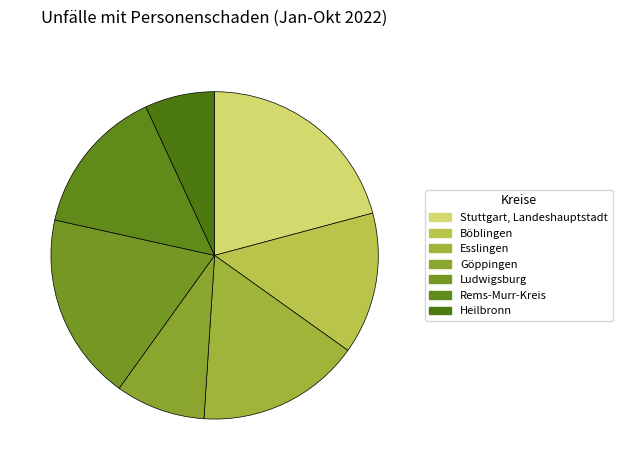

True or false: Stuttgart, Landeshauptstadt accounts for 32% of the total.

False